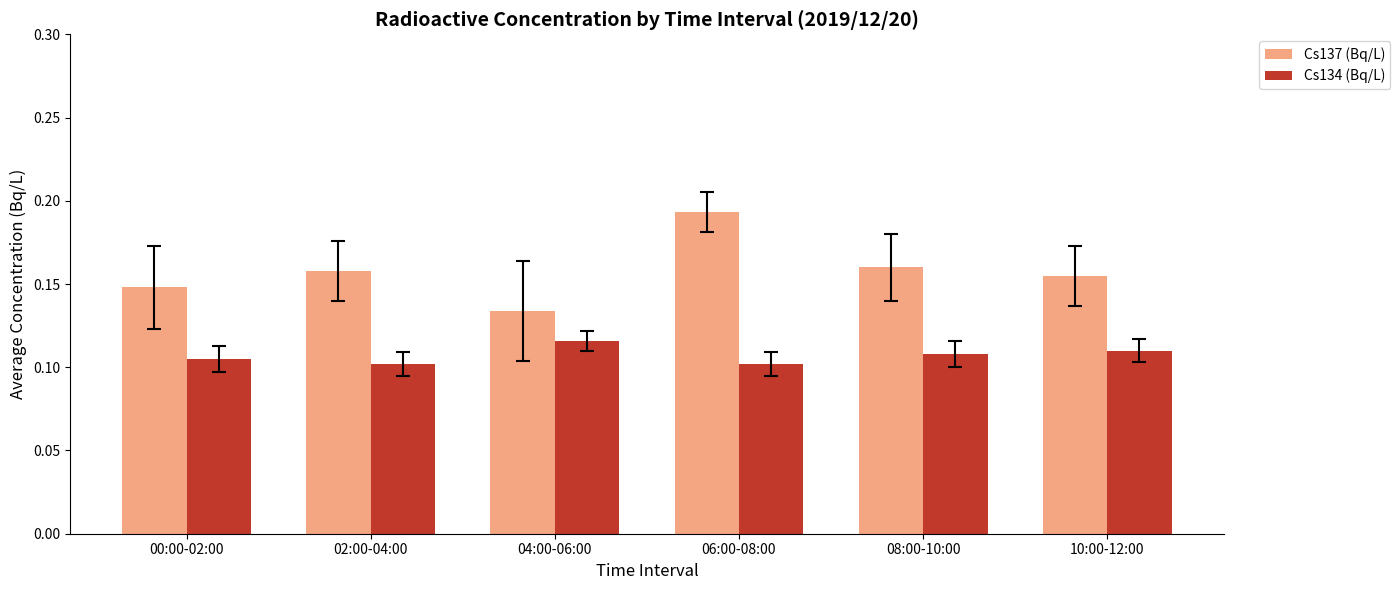

The value of Cs134 (Bq/L) at 10:00-12:00 is 0.1. True or false?

True